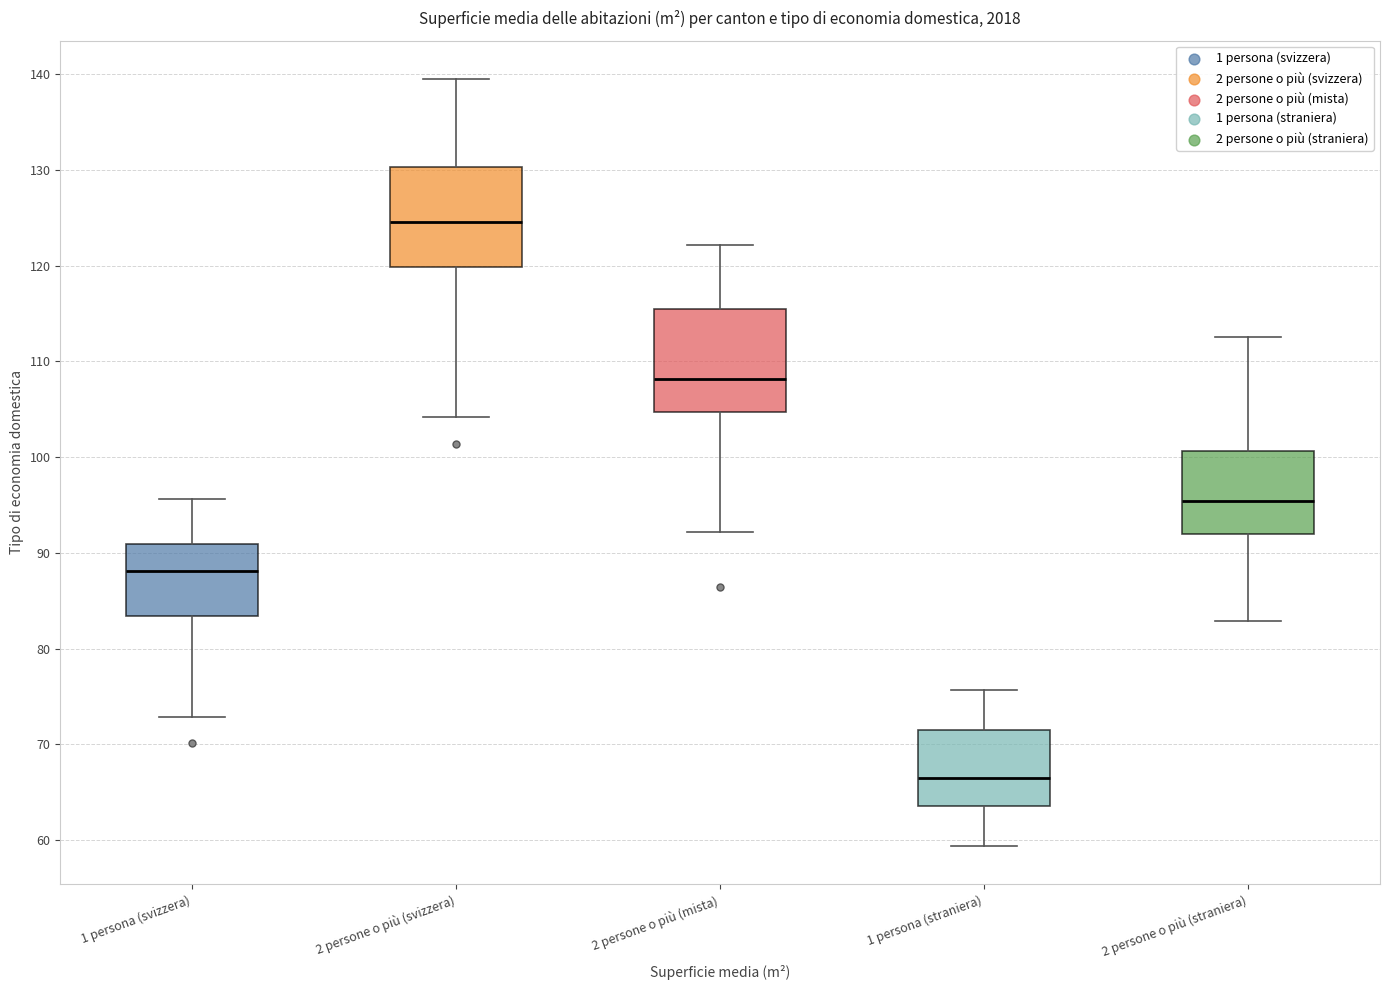

Reading left to right, transcribe this box plot: for each box, give where its median line is, the range the box spans, and where its two whiskers end, as read against the y-axis. The values are not printed on the chart, so give them approximately, as read against the axis.

1 persona (svizzera): median 88, box 83 to 91, whiskers 73 to 96
2 persone o più (svizzera): median 125, box 120 to 130, whiskers 104 to 140
2 persone o più (mista): median 108, box 105 to 115, whiskers 92 to 122
1 persona (straniera): median 67, box 64 to 72, whiskers 59 to 76
2 persone o più (straniera): median 95, box 92 to 101, whiskers 83 to 113